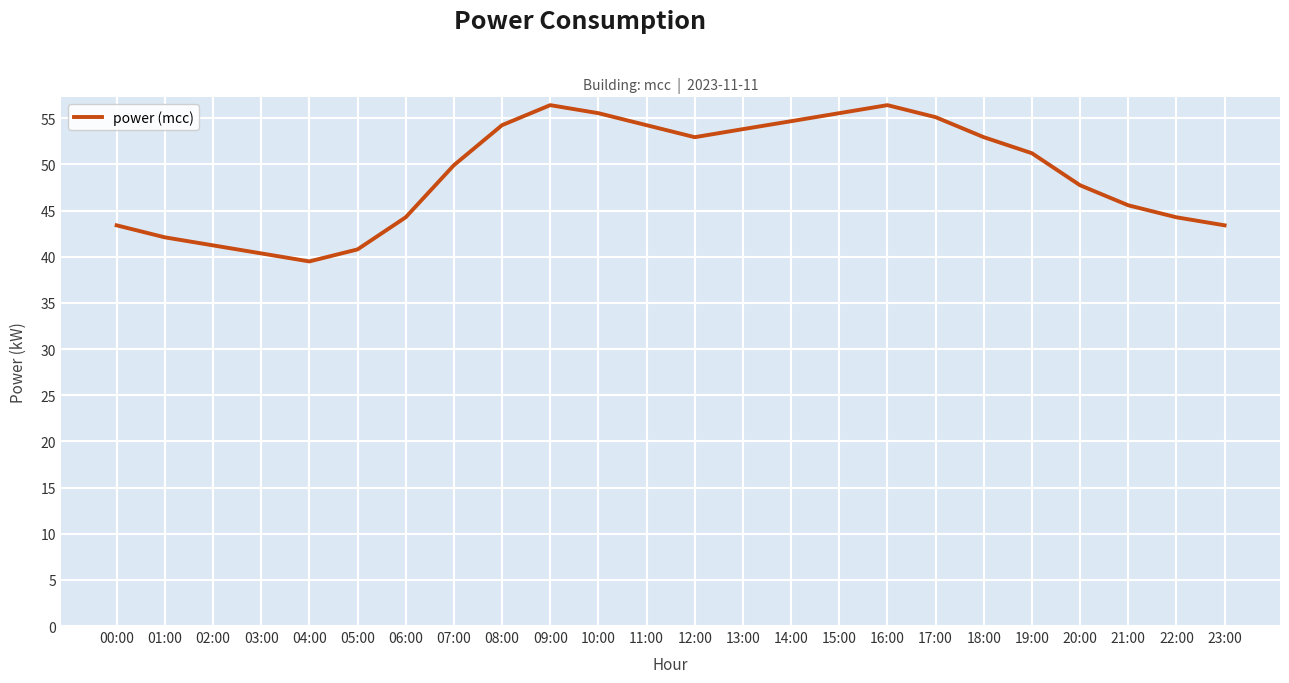

What position from the right is 16:00?

8